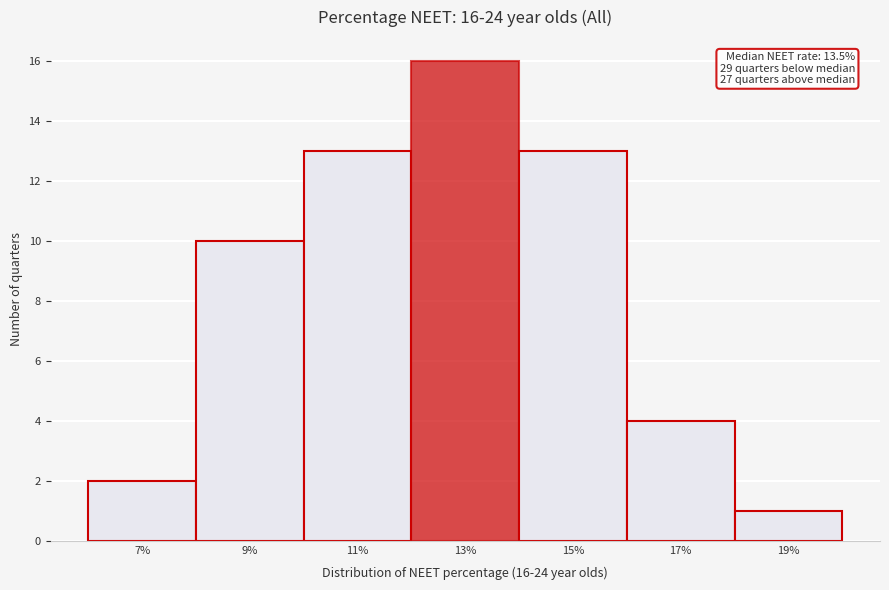

Reading left to right, transcribe all the data shown in this chart.

7%=2	9%=10	11%=13	13%=16	15%=13	17%=4	19%=1